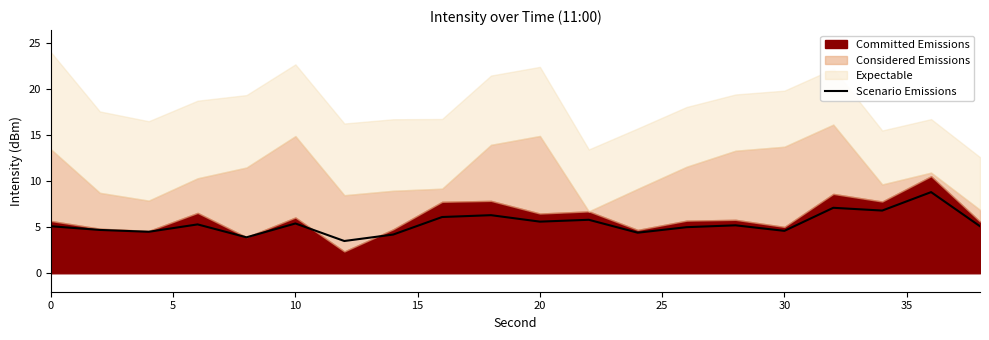

What is the highest value of the Scenario Emissions series?

8.8